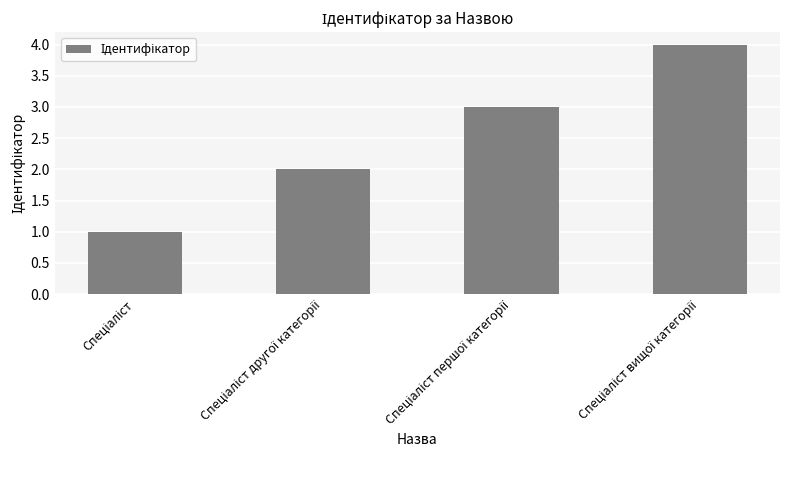

What is the sum of all values?

10